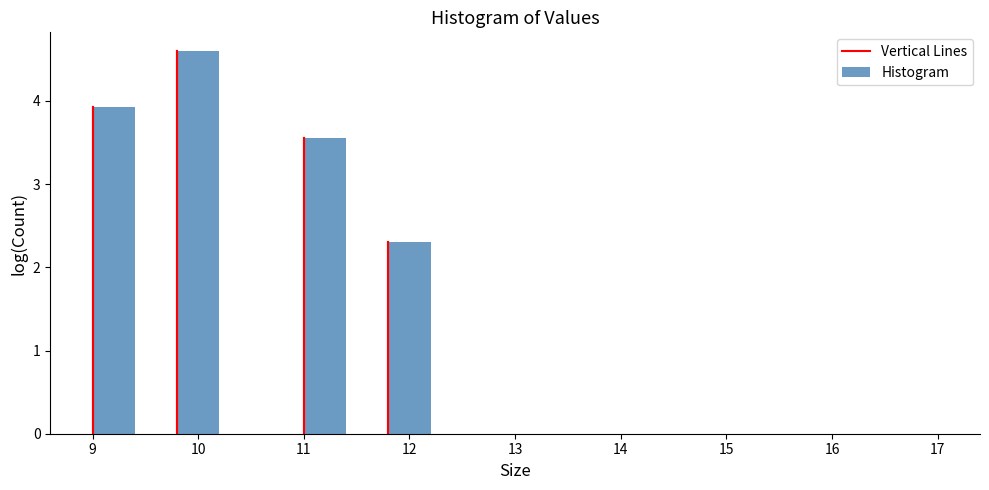

How tall is the bar that spans 11.0 to 11.4 on the x-axis? The values are not printed on the chart, so give them approximately, as read against the axis.

3.6